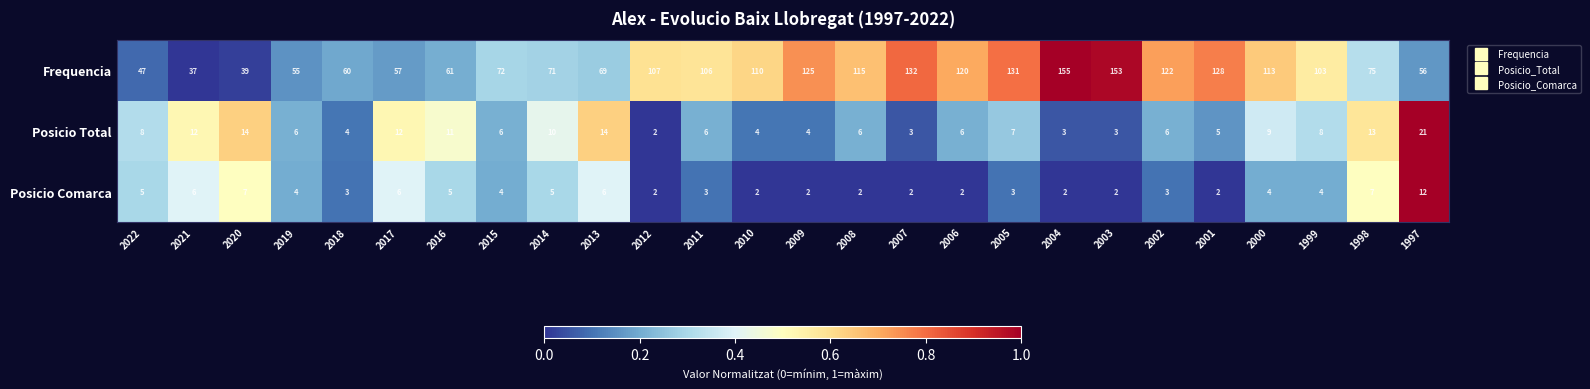

How many data points does each series have?

26